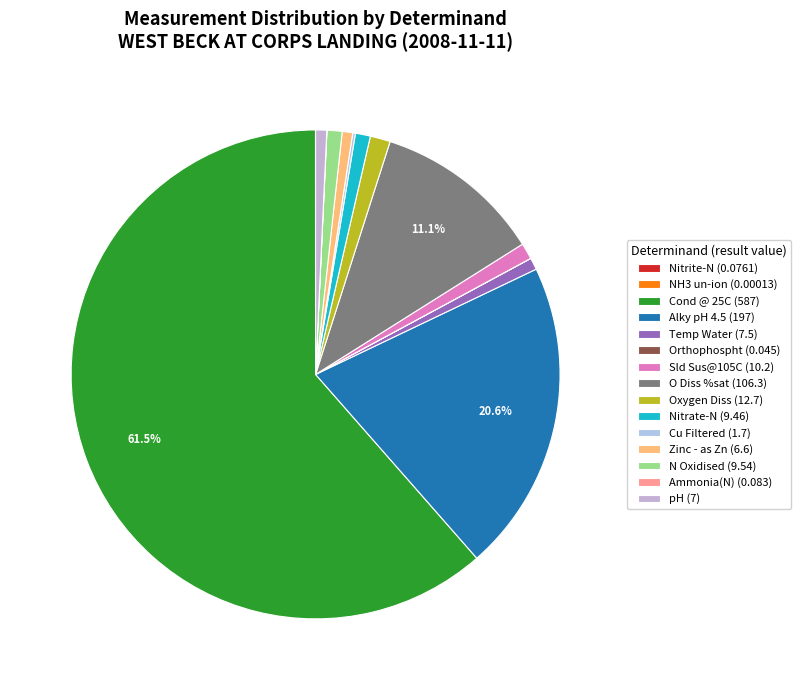

How many segments does this pie chart have?

15